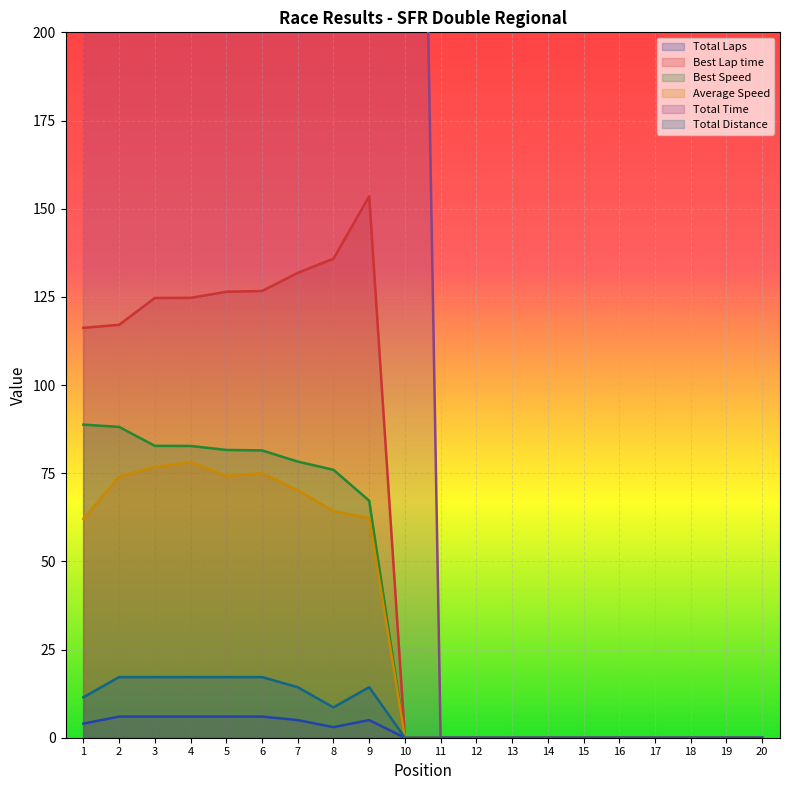

What is the sum of the Total Time values at 7 and 6?

1560.7